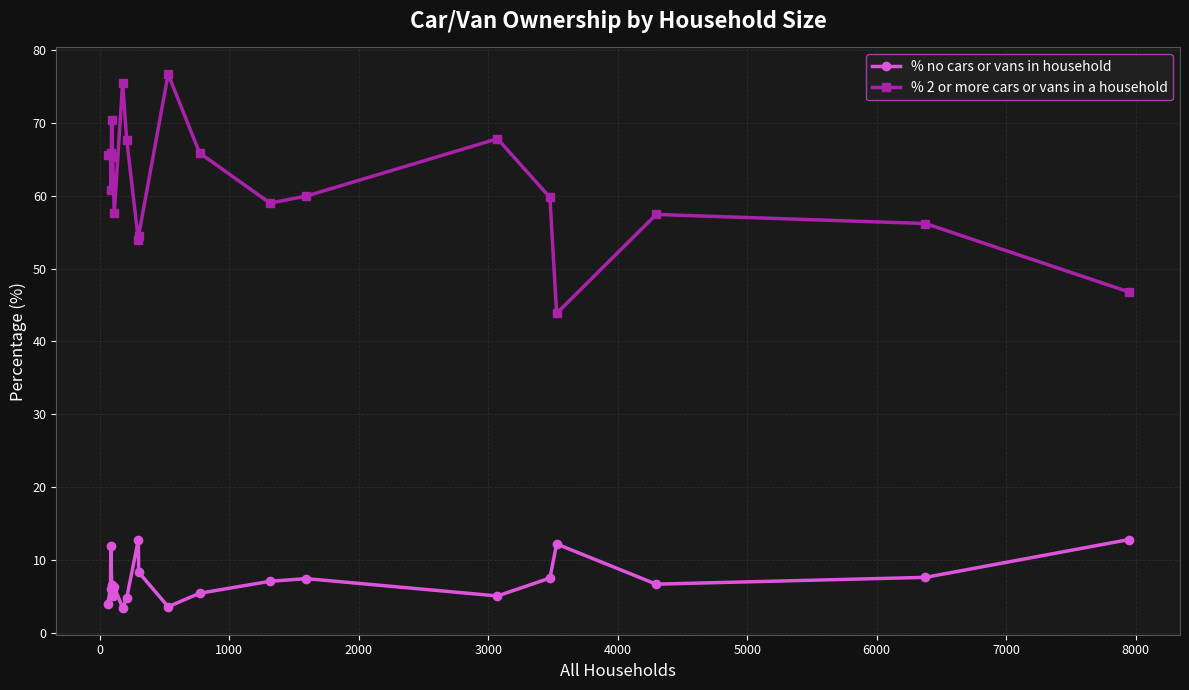

True or false: % no cars or vans in household has more than 2 points higher than both neighbors.

True